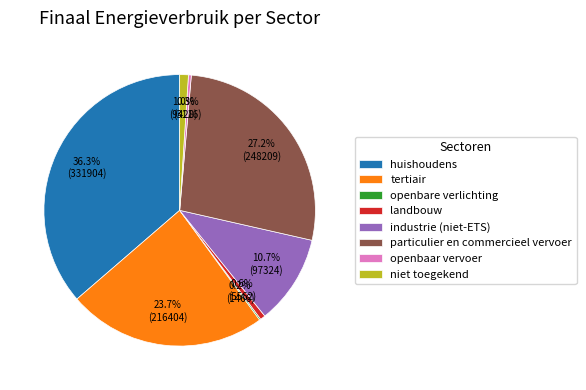

To the nearest percent, what is the difference between the niet toegekend and huishoudens slice percentages?

35%